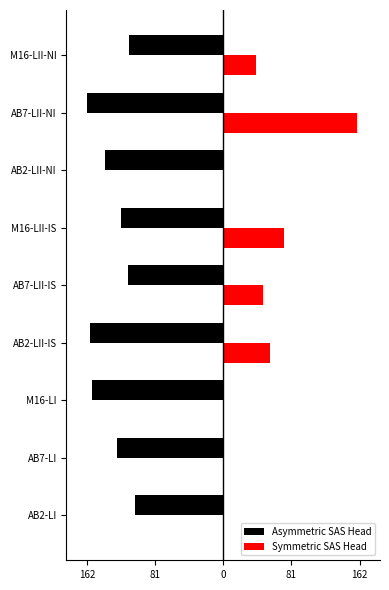

What are all the series names shown in the legend?

Asymmetric SAS Head, Symmetric SAS Head